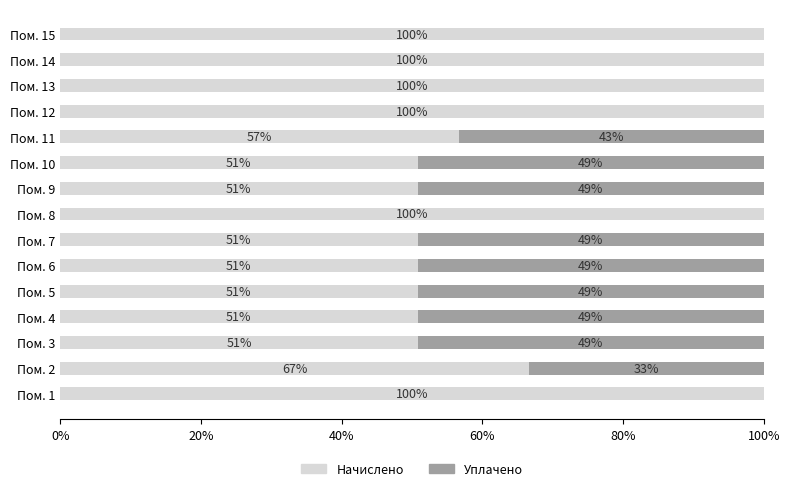

Is it true that Начислено equals 87.4 at Пом. 4?

False